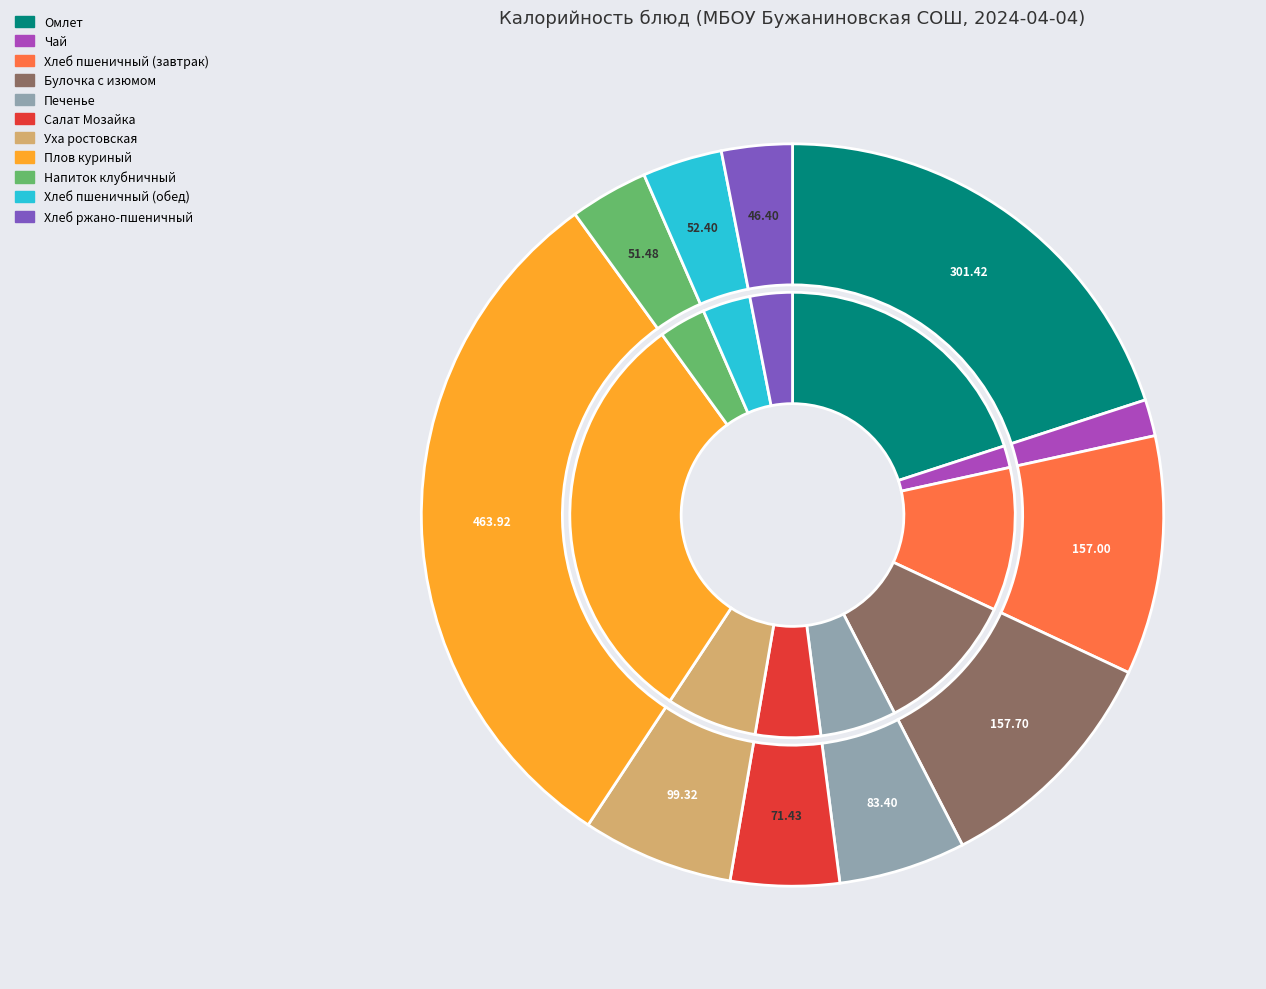

To the nearest percent, what is the difference between the Хлеб ржано-пшеничный and Хлеб пшеничный (завтрак) slice percentages?

7%